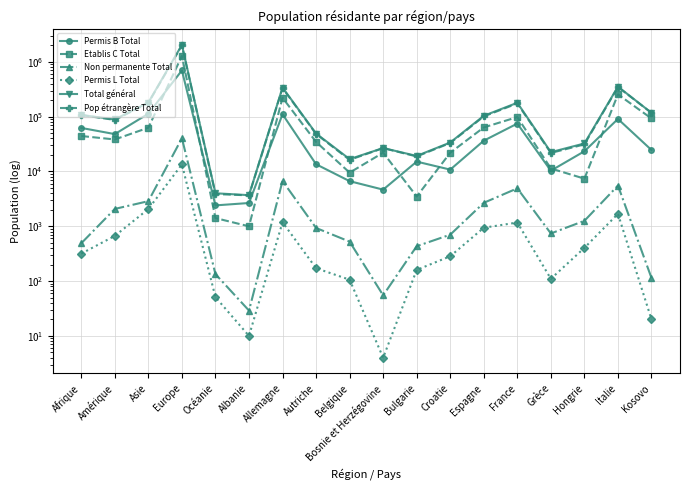

True or false: Etablis C Total and Permis L Total cross at least once.

False